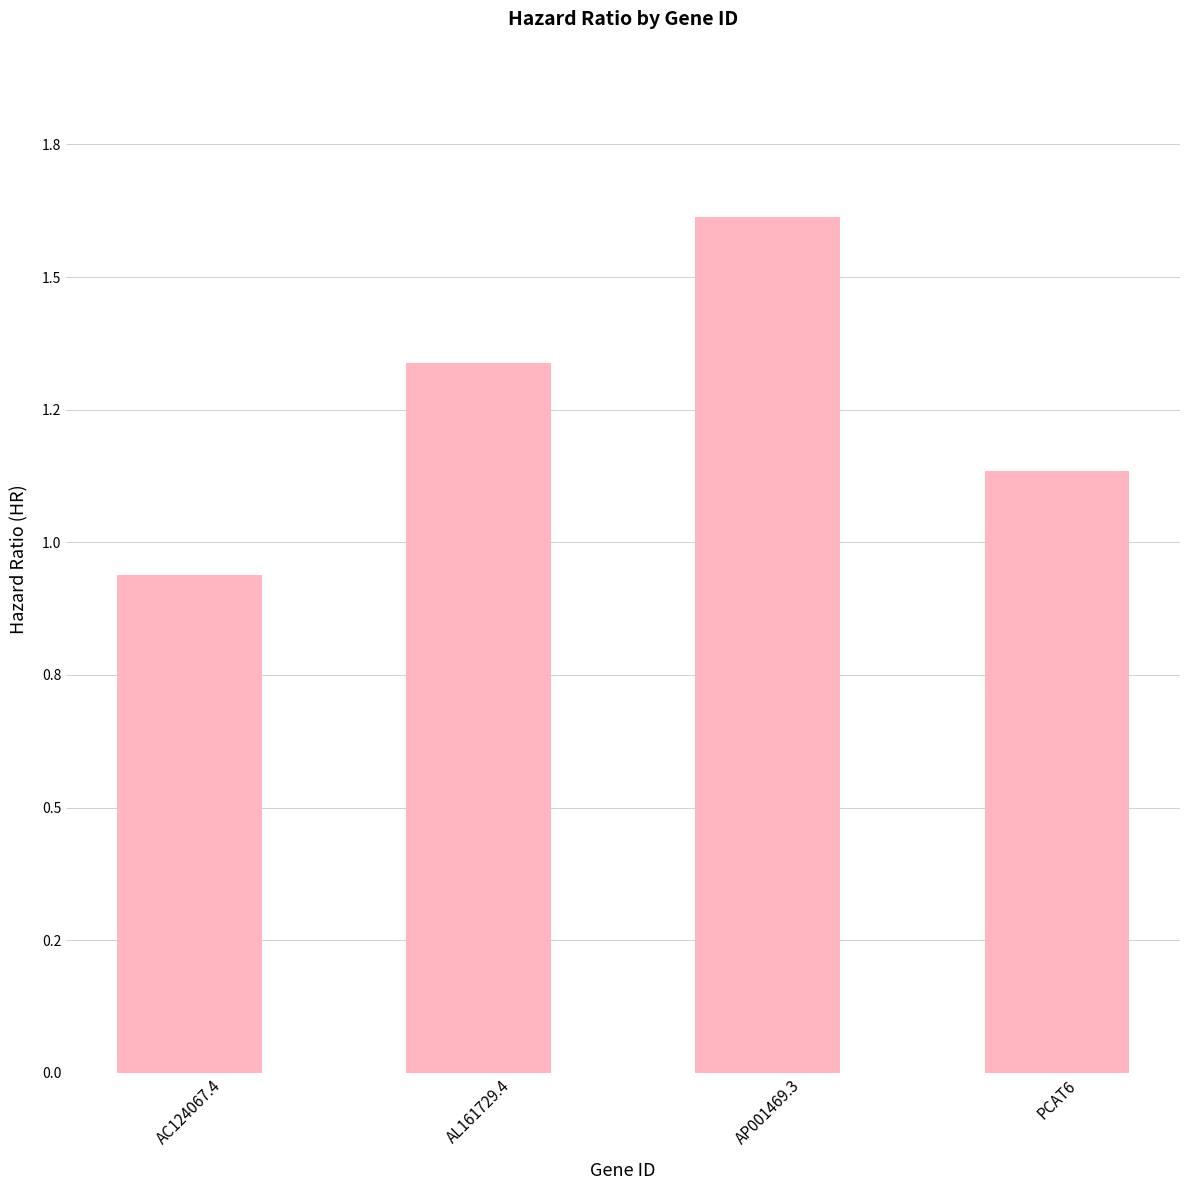

What is the value of the 2nd bar from the left?

1.3